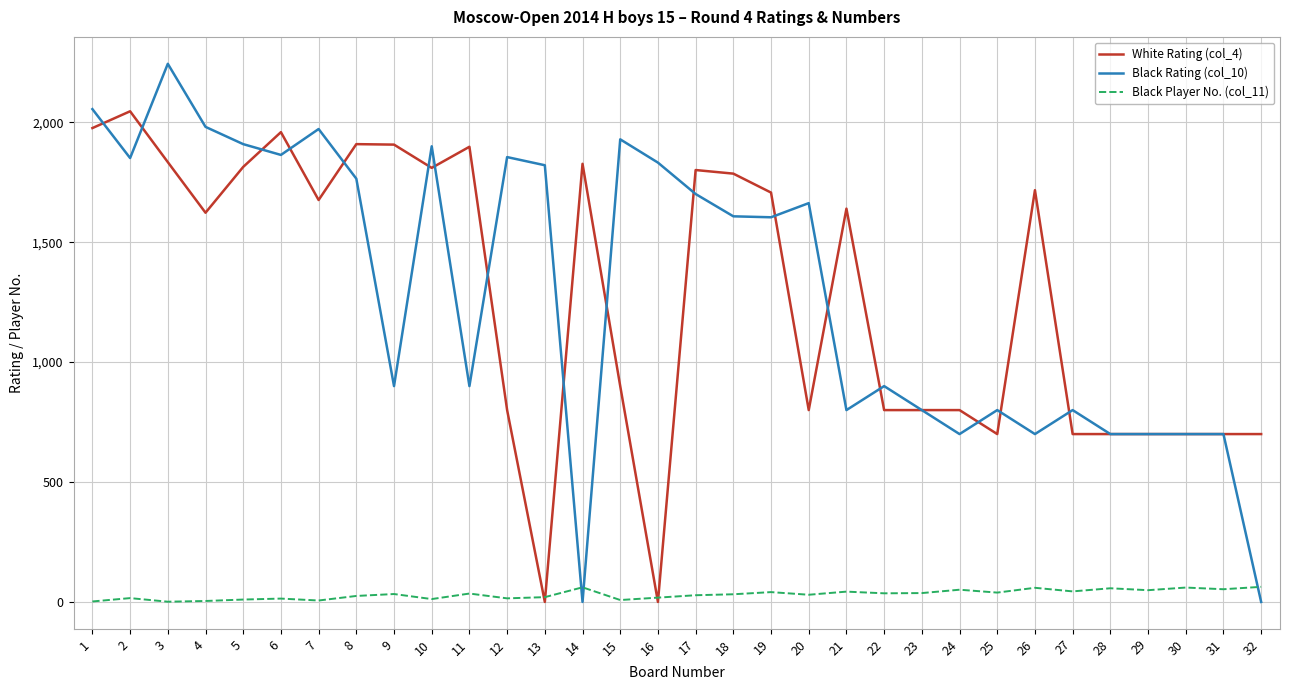

What is the sum of all Black Rating (col_10) values?

41654